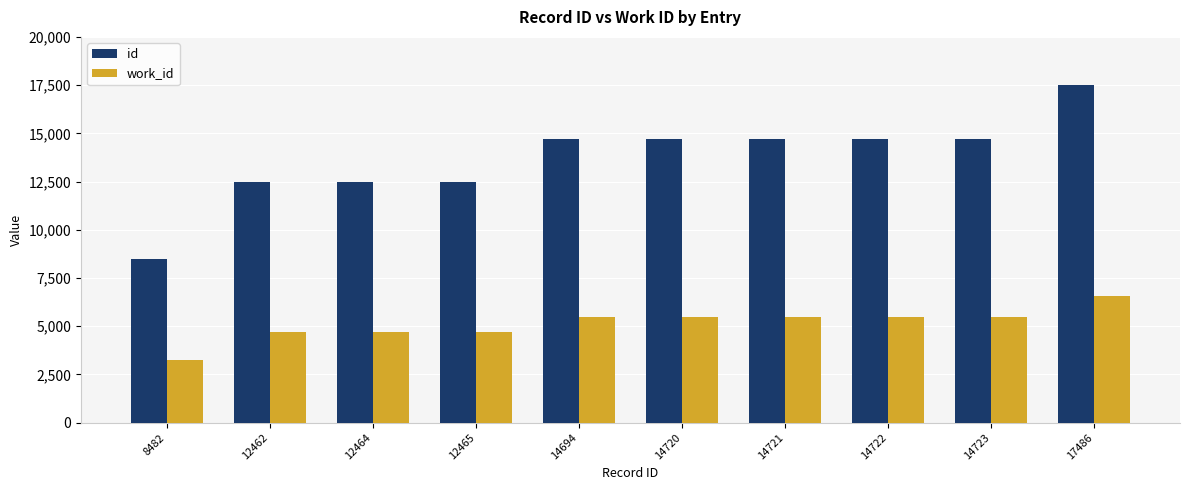

List the series in order of their peak value, highest first.

id, work_id